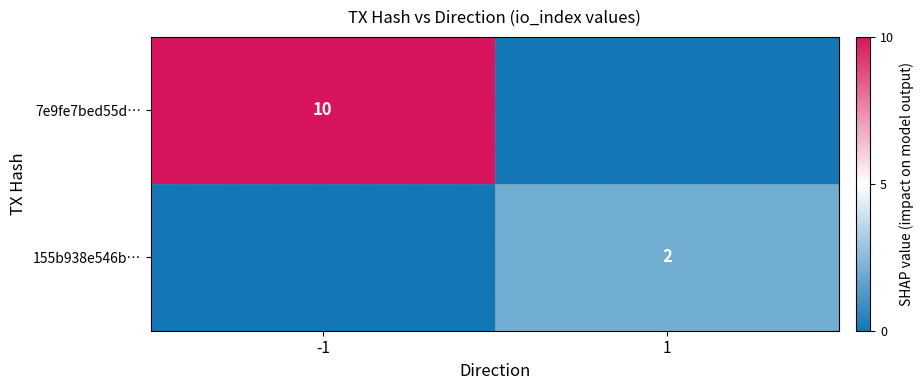

True or false: 7e9fe7bed55d… has a value of 10 at -1.

True